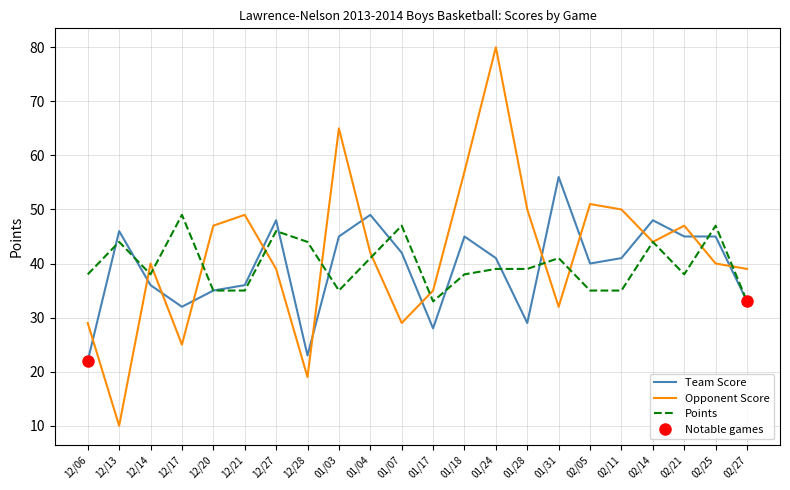

At which category does the chart reach its minimum across all series?

12/13